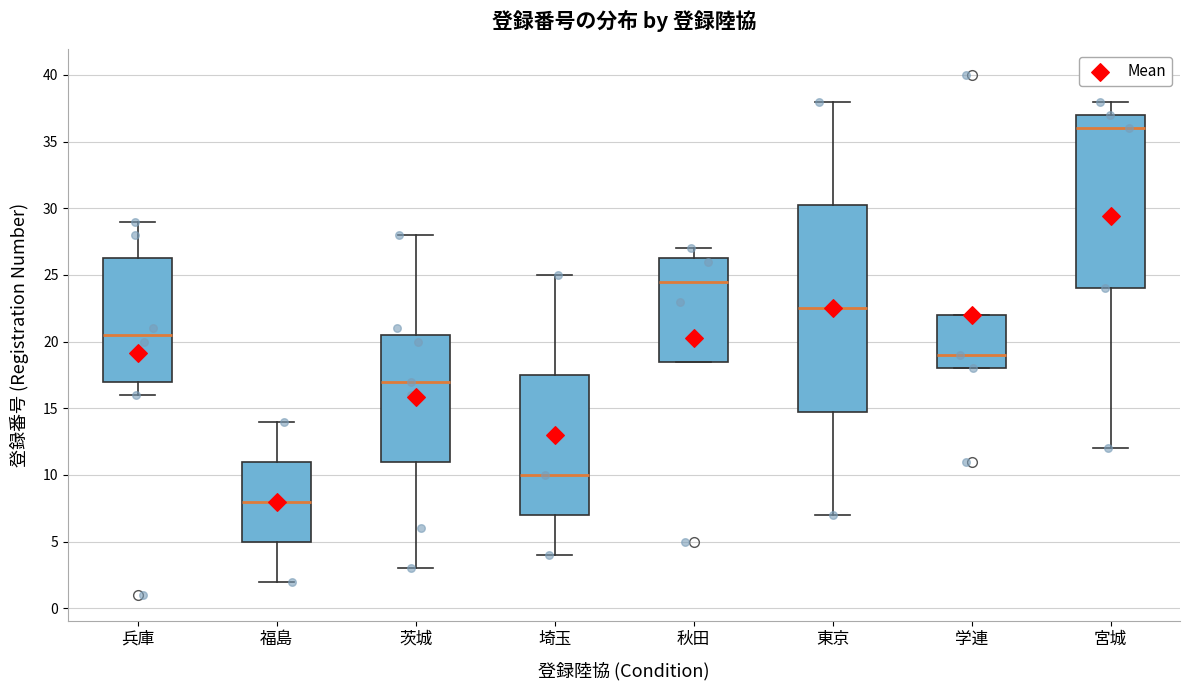

Which box's median line is the lowest?

福島